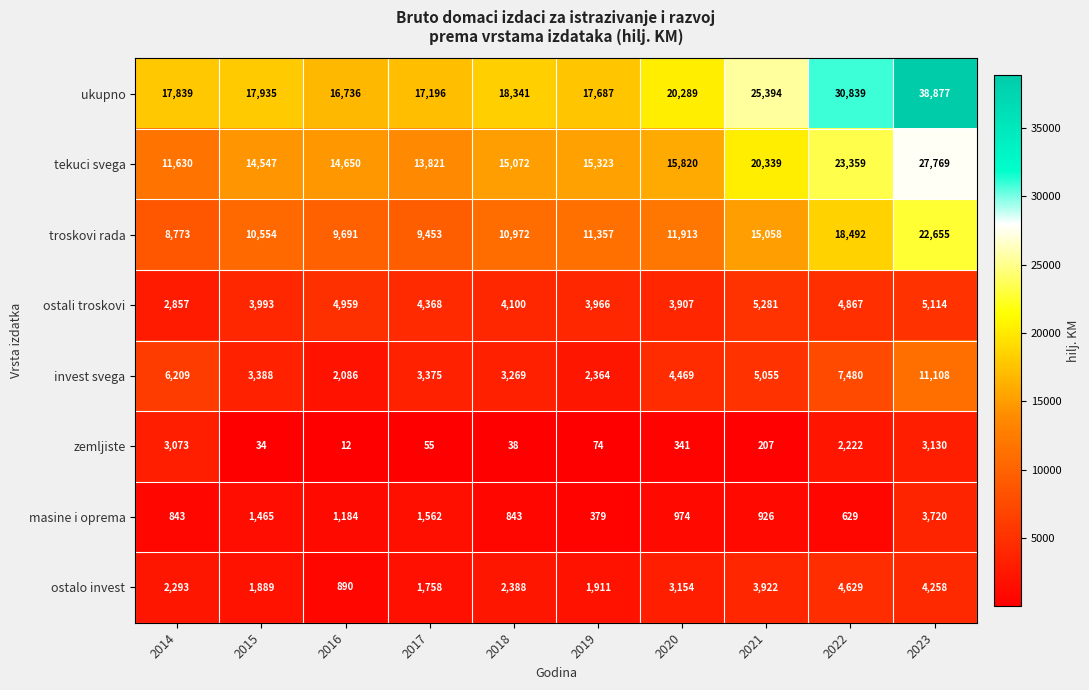

Which series has the largest total across all categories?

ukupno